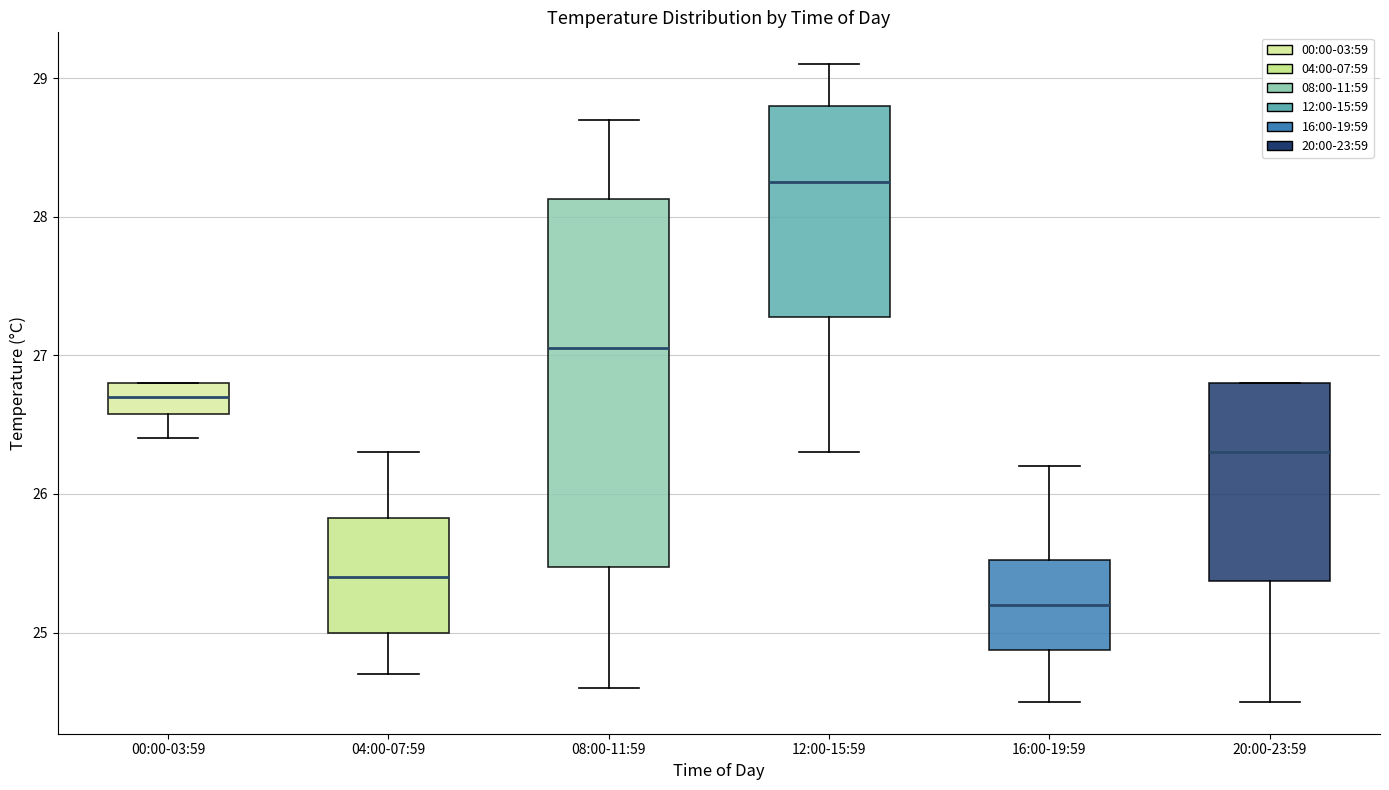

Reading left to right, transcribe this box plot: for each box, give where its median line is, the range the box spans, and where its two whiskers end, as read against the y-axis. The values are not printed on the chart, so give them approximately, as read against the axis.

00:00-03:59: median 26.7, box 26.6 to 26.8, whiskers 26.4 to 26.8
04:00-07:59: median 25.4, box 25.0 to 25.8, whiskers 24.7 to 26.3
08:00-11:59: median 27.1, box 25.5 to 28.1, whiskers 24.6 to 28.7
12:00-15:59: median 28.3, box 27.3 to 28.8, whiskers 26.3 to 29.1
16:00-19:59: median 25.2, box 24.9 to 25.5, whiskers 24.5 to 26.2
20:00-23:59: median 26.3, box 25.4 to 26.8, whiskers 24.5 to 26.8